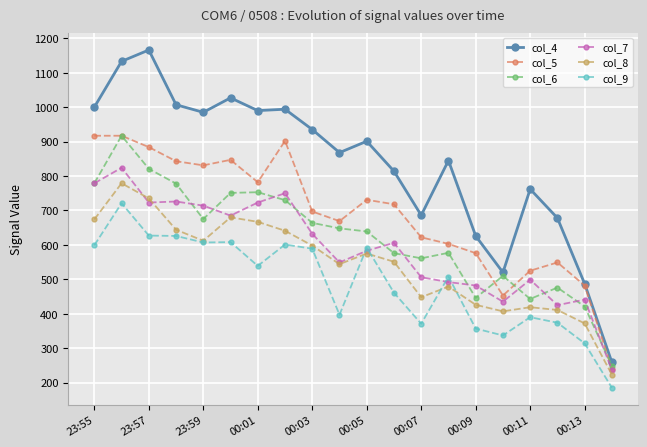

True or false: col_6 and col_8 cross at least once.

False